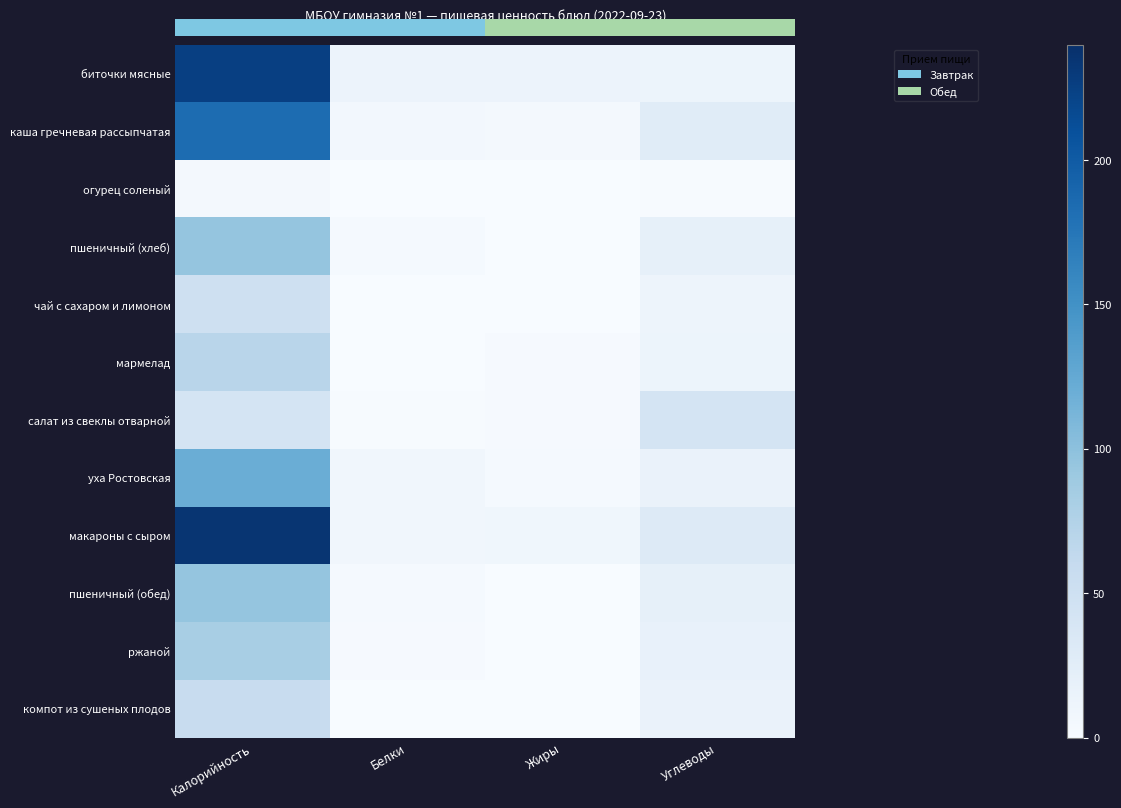

What is the difference between the highest and lowest values at Жиры?

14.0